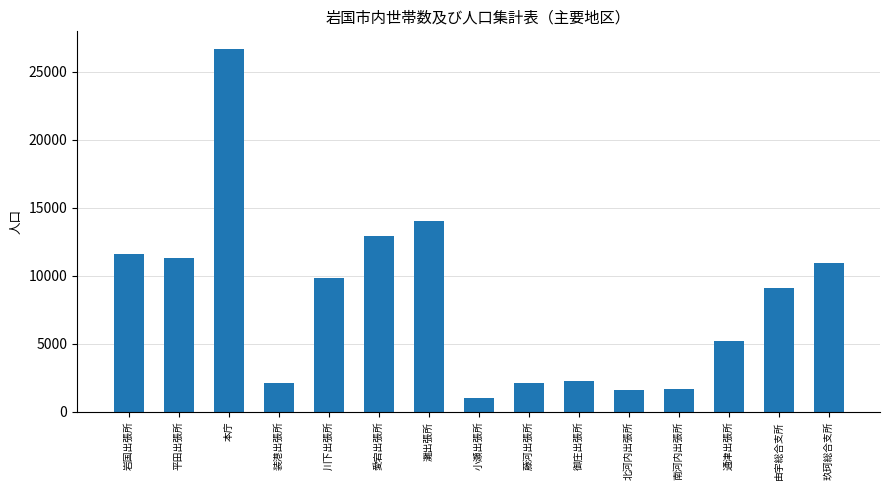

What is the average value?

8152